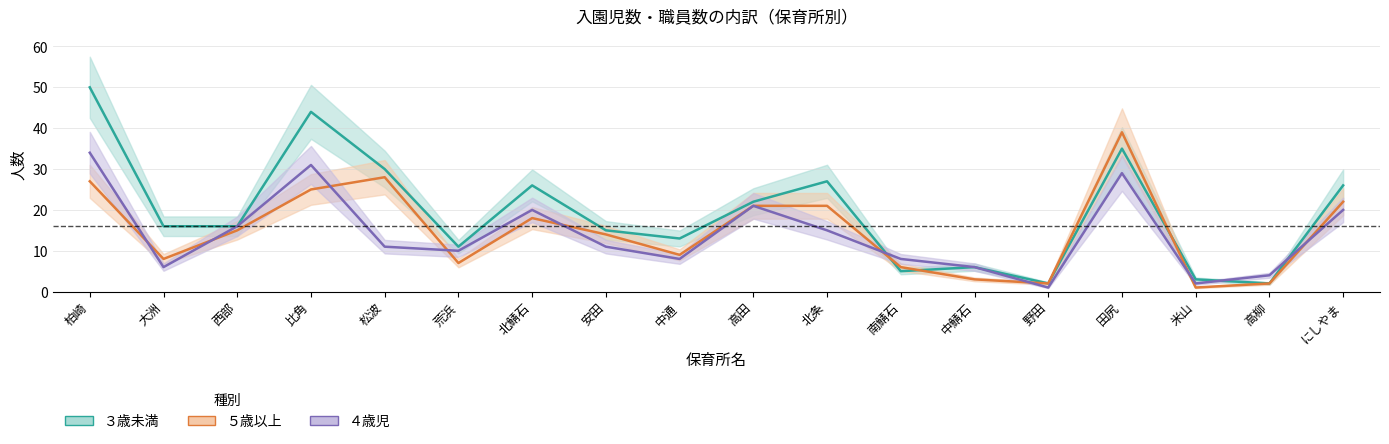

How many lines are shown in the chart?

3